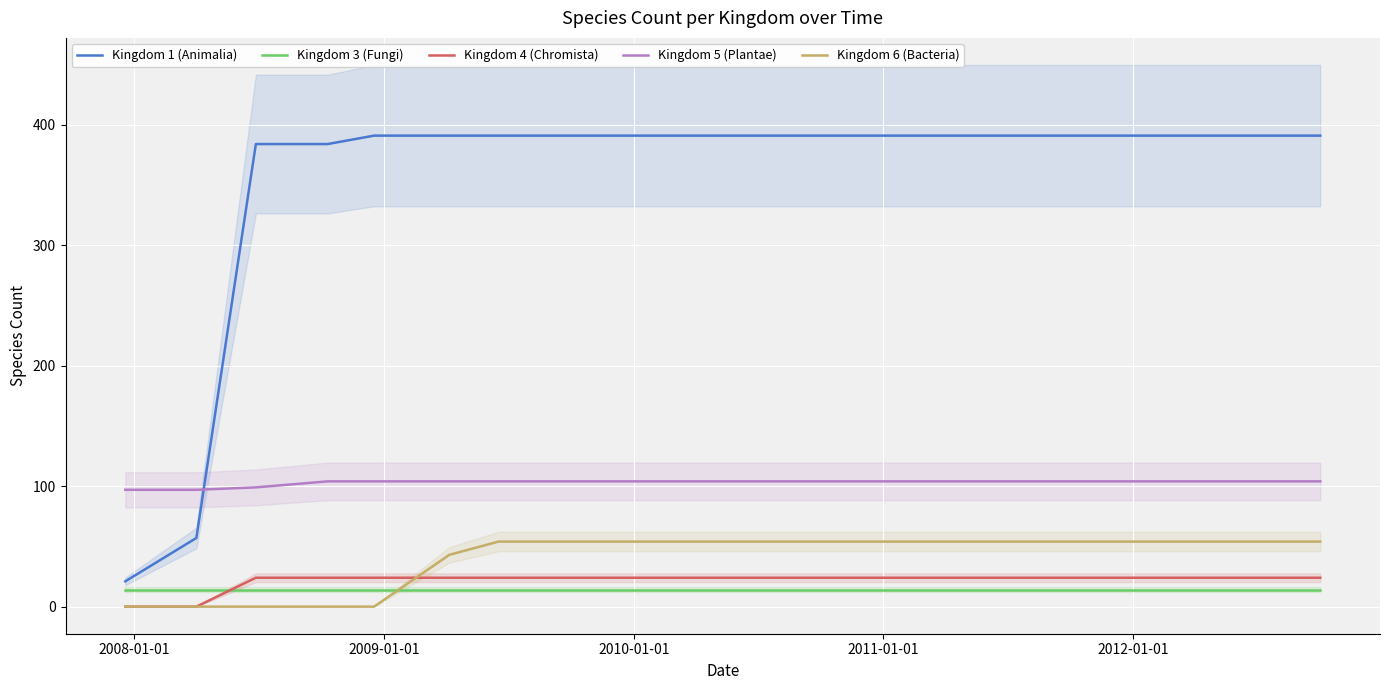

The value of Kingdom 1 (Animalia) at 2011-01-01 is 537. True or false?

False